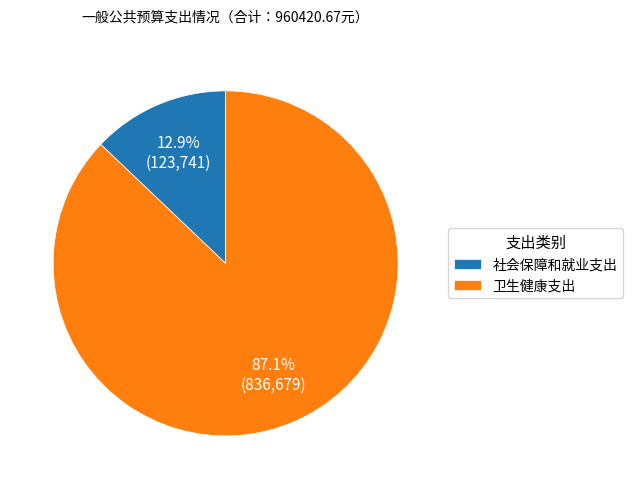

Rank the categories by value from highest to lowest.

卫生健康支出, 社会保障和就业支出